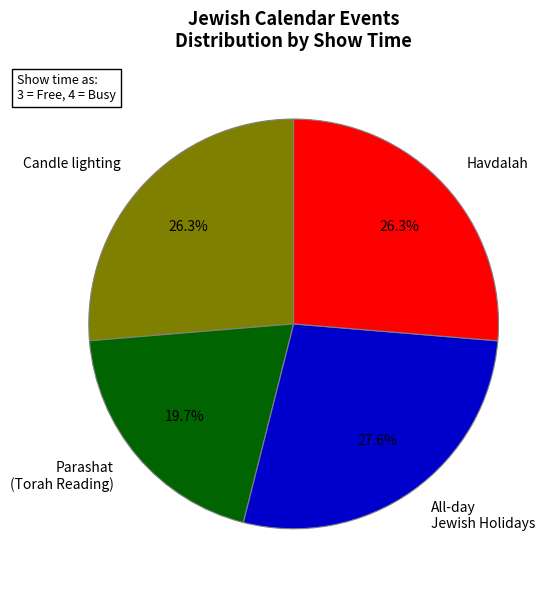

Which slice is the smallest?

Parashat (Torah Reading)